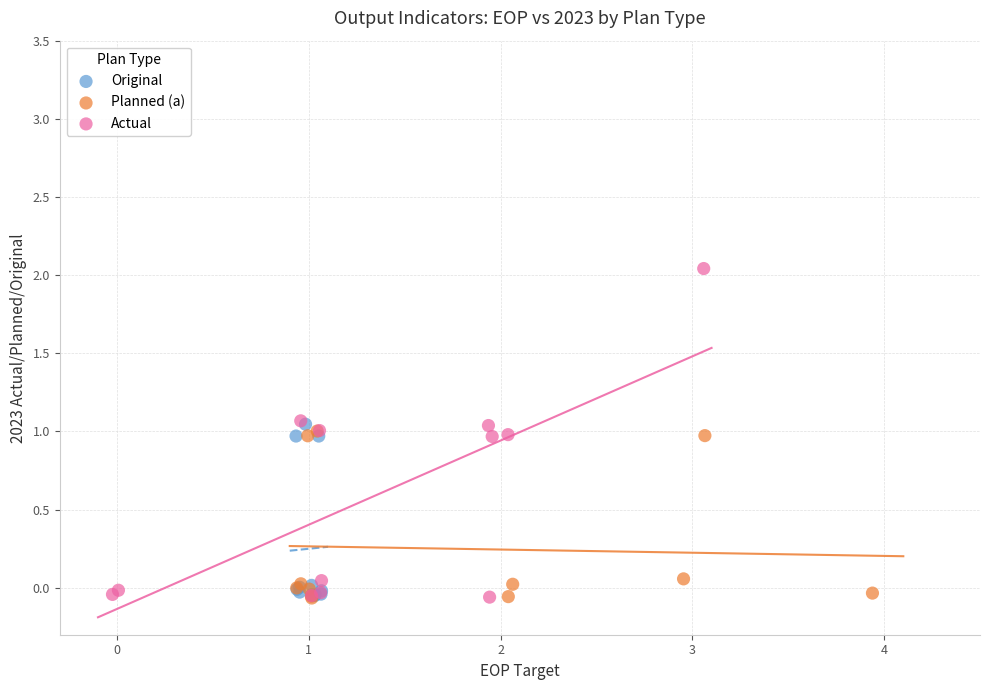

Which series contains the highest Y value?

Actual